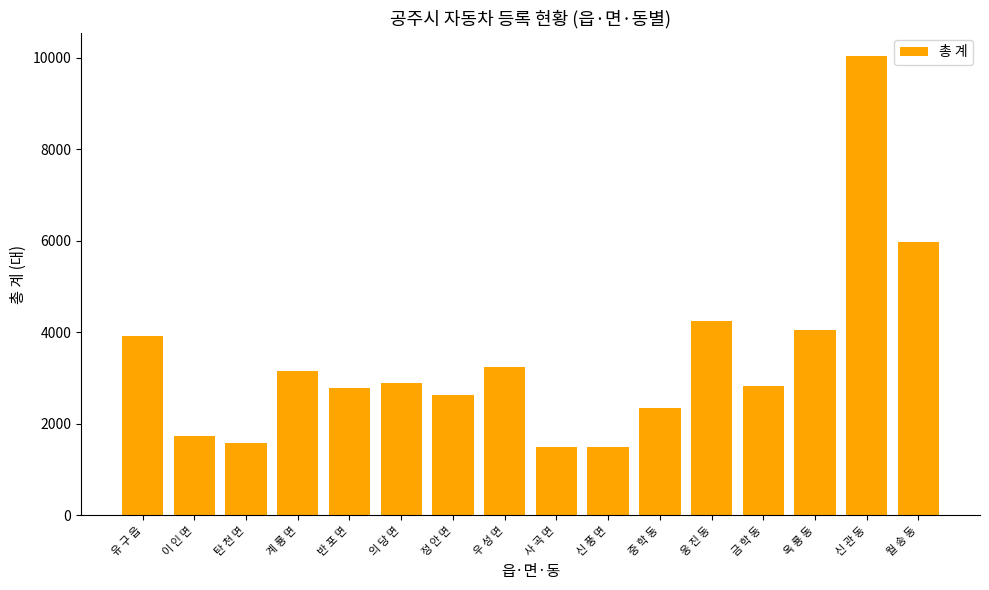

What is the sum of all values?

54390